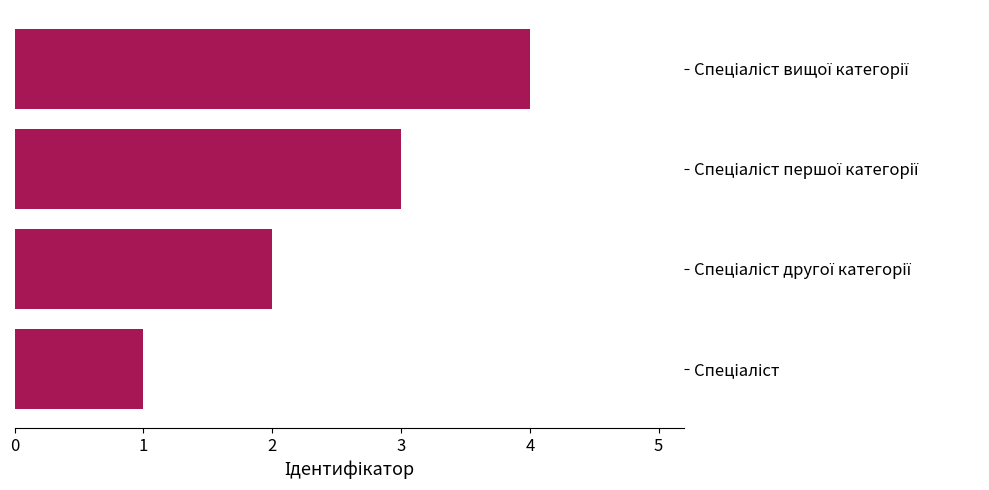

How many values are between 2 and 4?

3